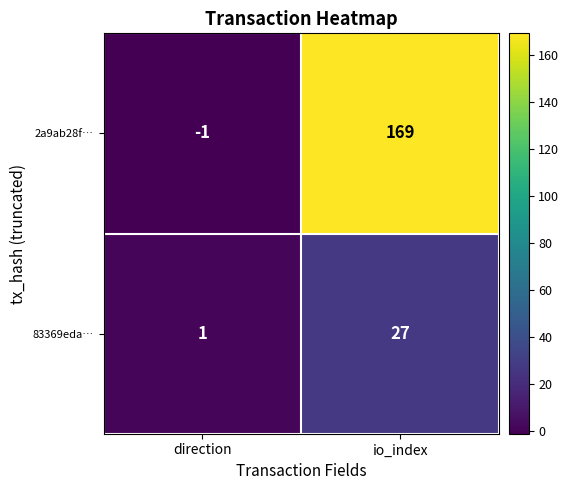

Reading left to right, transcribe all the data shown in this chart.

2a9ab28f…: direction=-1	io_index=169
83369eda…: direction=1	io_index=27